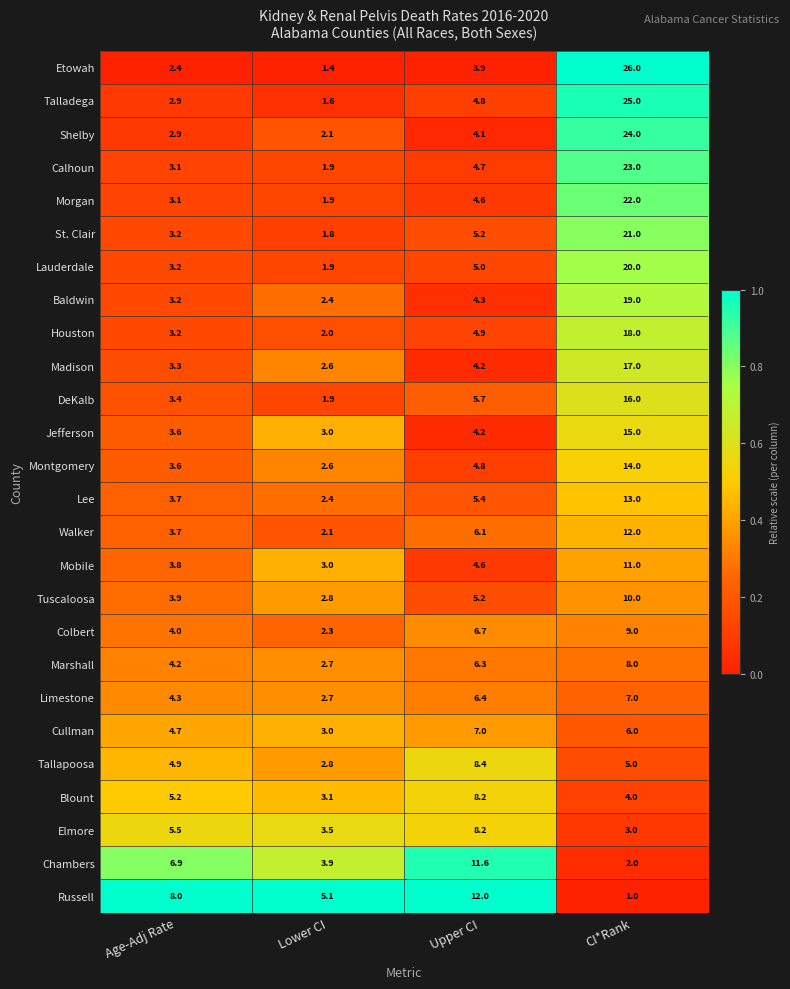

How many categories are shown in the chart?

4